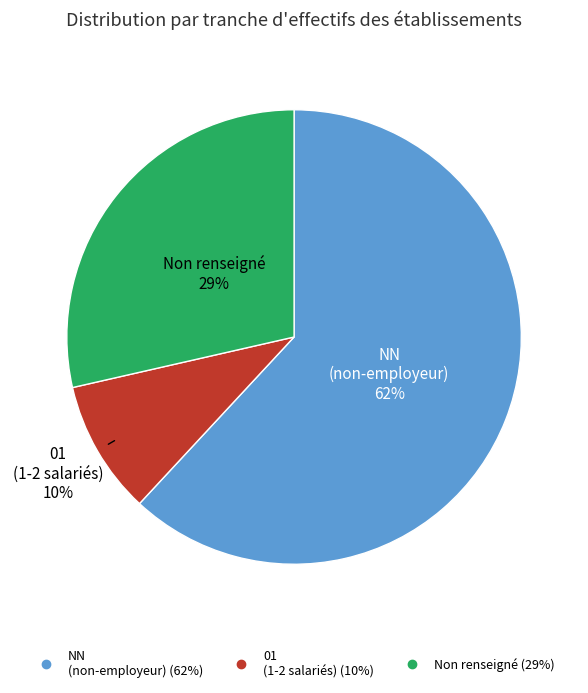

How many slices are in this pie chart?

3